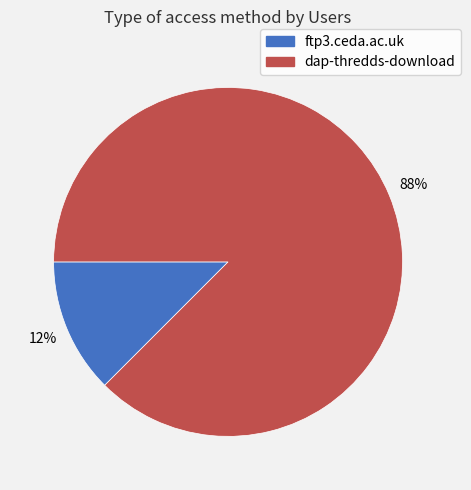

To the nearest percent, what is the combined percentage of ftp3.ceda.ac.uk and dap-thredds-download?

100%